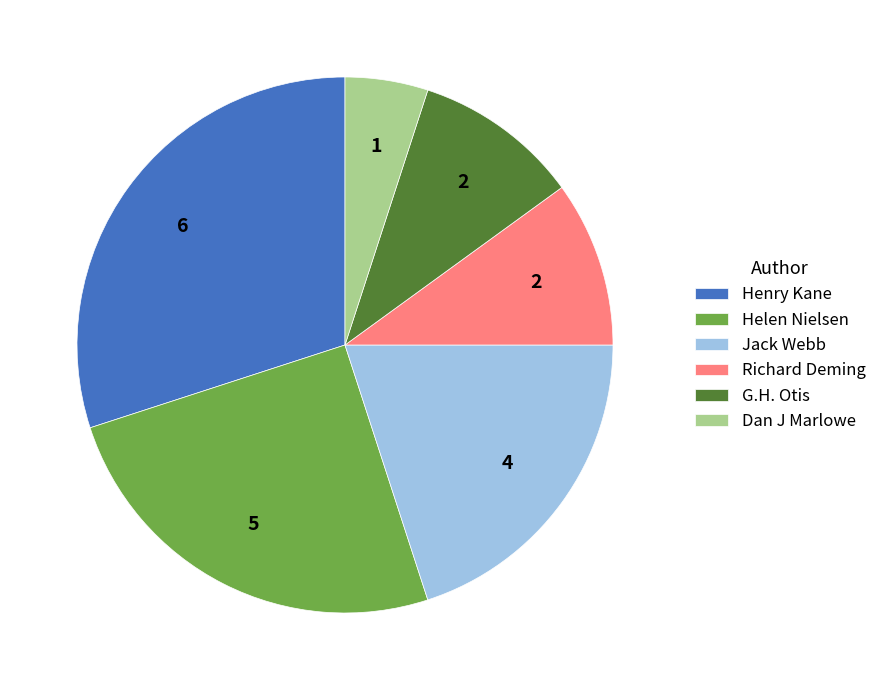

Combined, do G.H. Otis and Dan J Marlowe account for over 50%?

No